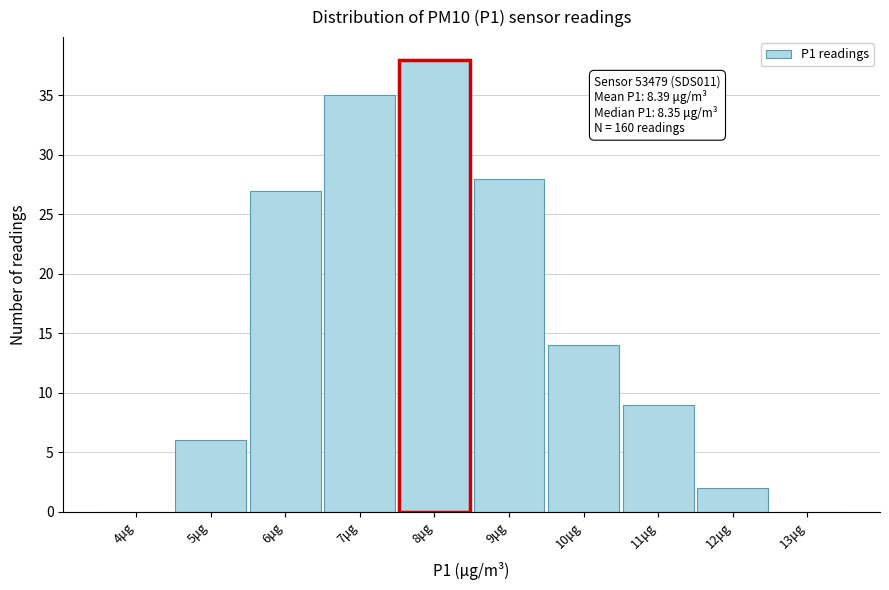

Reading left to right, extract all data points from this chart.

4μg=0	5μg=6	6μg=27	7μg=35	8μg=38	9μg=28	10μg=14	11μg=9	12μg=2	13μg=0